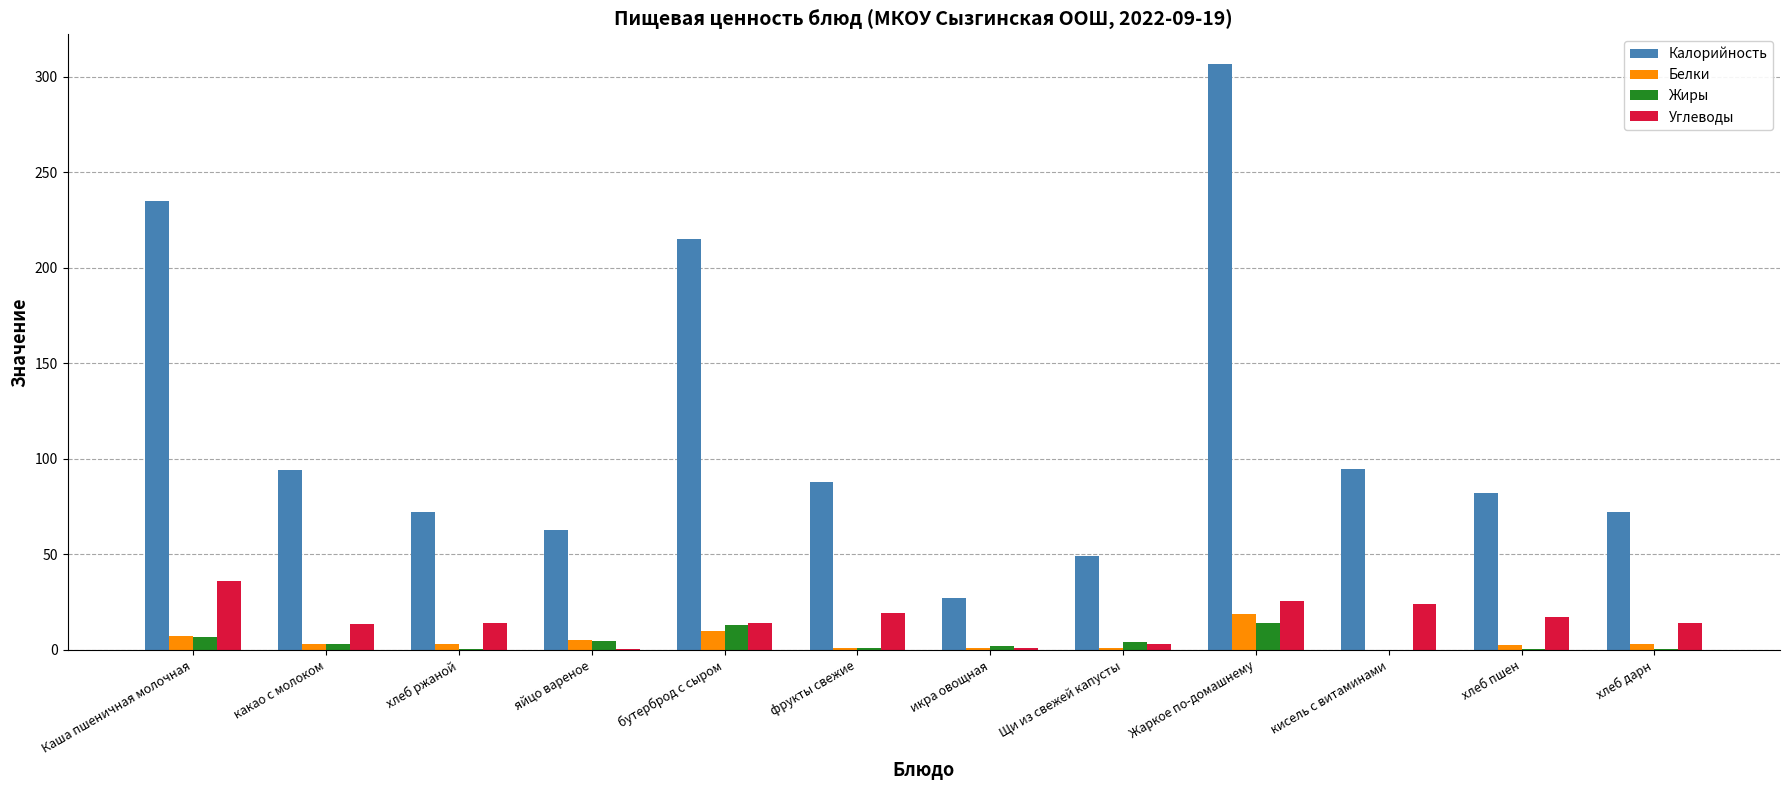

Is the value of Углеводы at бутерброд с сыром greater than the value of Калорийность at икра овощная?

No